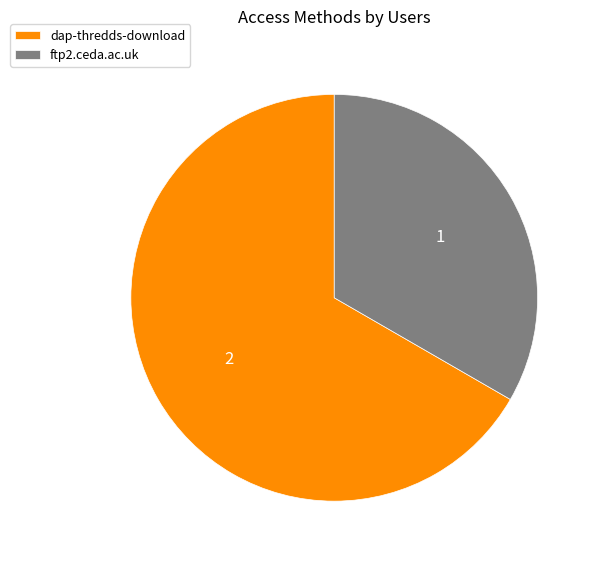

Approximately how many times larger is the value at ftp2.ceda.ac.uk compared to dap-thredds-download?

0.5